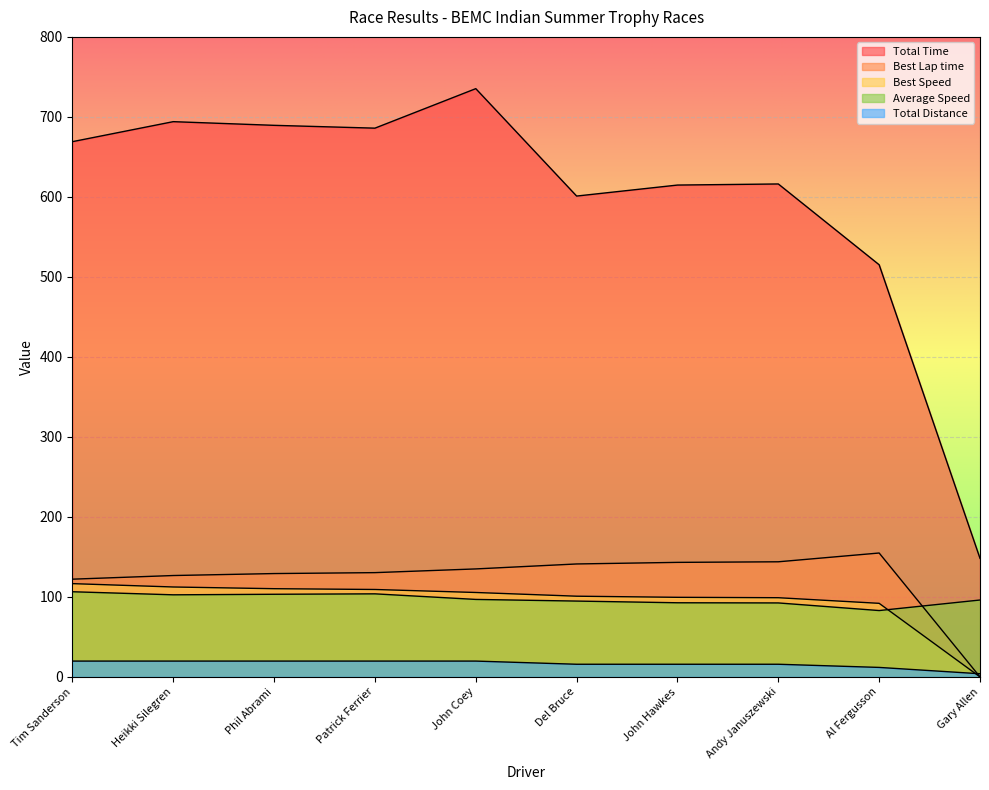

Reading left to right, list all the values displayed in this chart.

Total Time: 669.0	694.0	689.5	685.9	735.3	601.1	614.8	616.2	515.2	148.2
Best Lap time: 122.2	126.7	129.2	130.3	135.0	141.2	143.2	143.9	154.9	0.0
Best Speed: 116.6	112.4	110.3	109.3	105.5	100.9	99.5	99.0	92.0	0.0
Average Speed: 106.5	102.6	103.3	103.8	96.9	94.8	92.7	92.5	83.0	96.1
Total Distance: 19.8	19.8	19.8	19.8	19.8	15.8	15.8	15.8	11.9	4.0